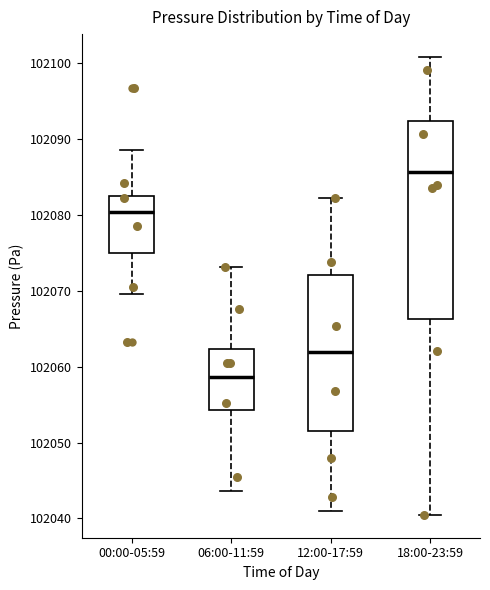

Reading left to right, transcribe this box plot: for each box, give where its median line is, the range the box spans, and where its two whiskers end, as read against the y-axis. The values are not printed on the chart, so give them approximately, as read against the axis.

00:00-05:59: median 102080, box 102075 to 102082, whiskers 102070 to 102089
06:00-11:59: median 102059, box 102054 to 102062, whiskers 102044 to 102073
12:00-17:59: median 102062, box 102052 to 102072, whiskers 102041 to 102082
18:00-23:59: median 102086, box 102066 to 102092, whiskers 102040 to 102101